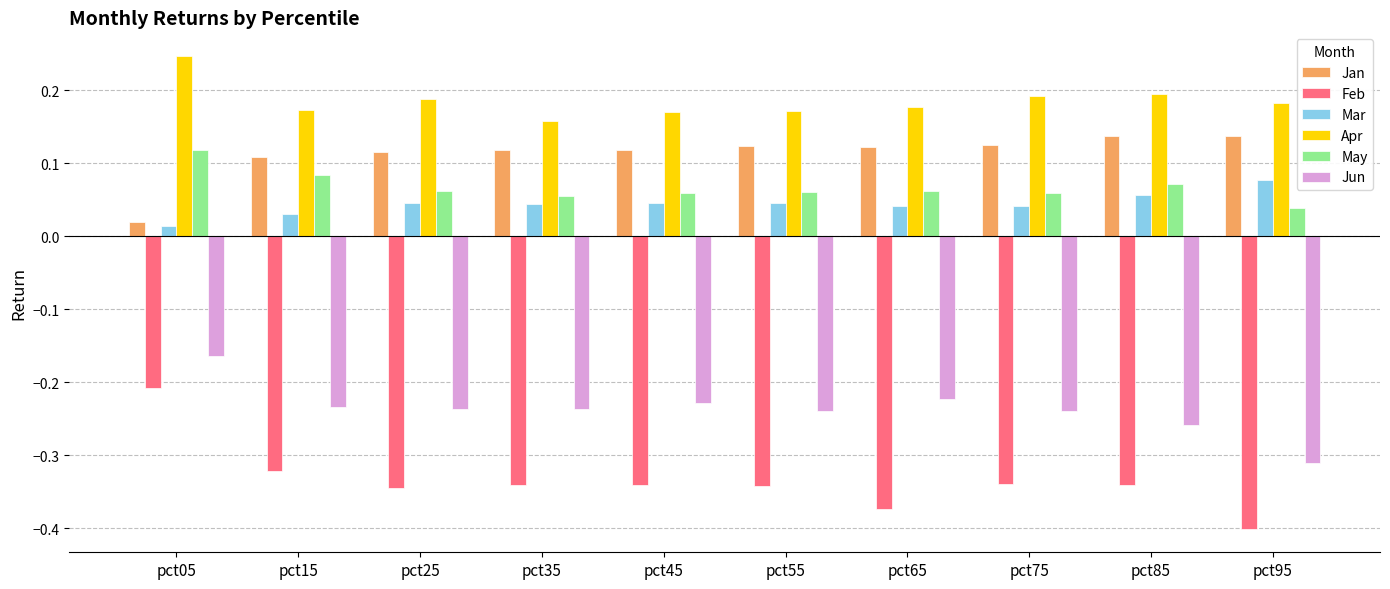

Which category has the lowest value across all series?

pct95